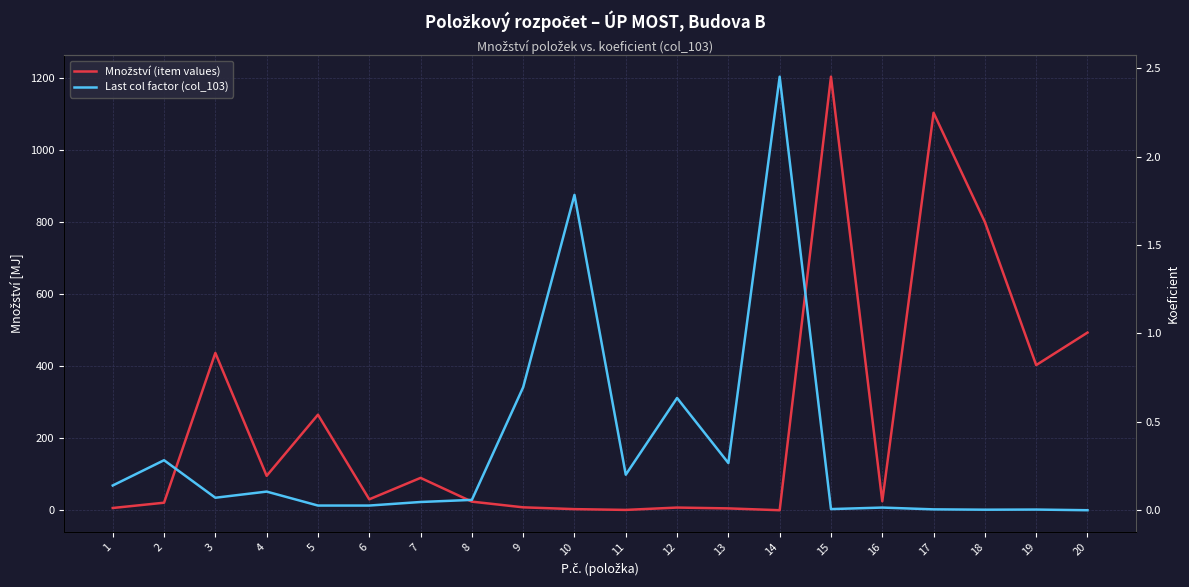

The Last col factor (col_103) series shows 0.0 at 15. True or false?

False